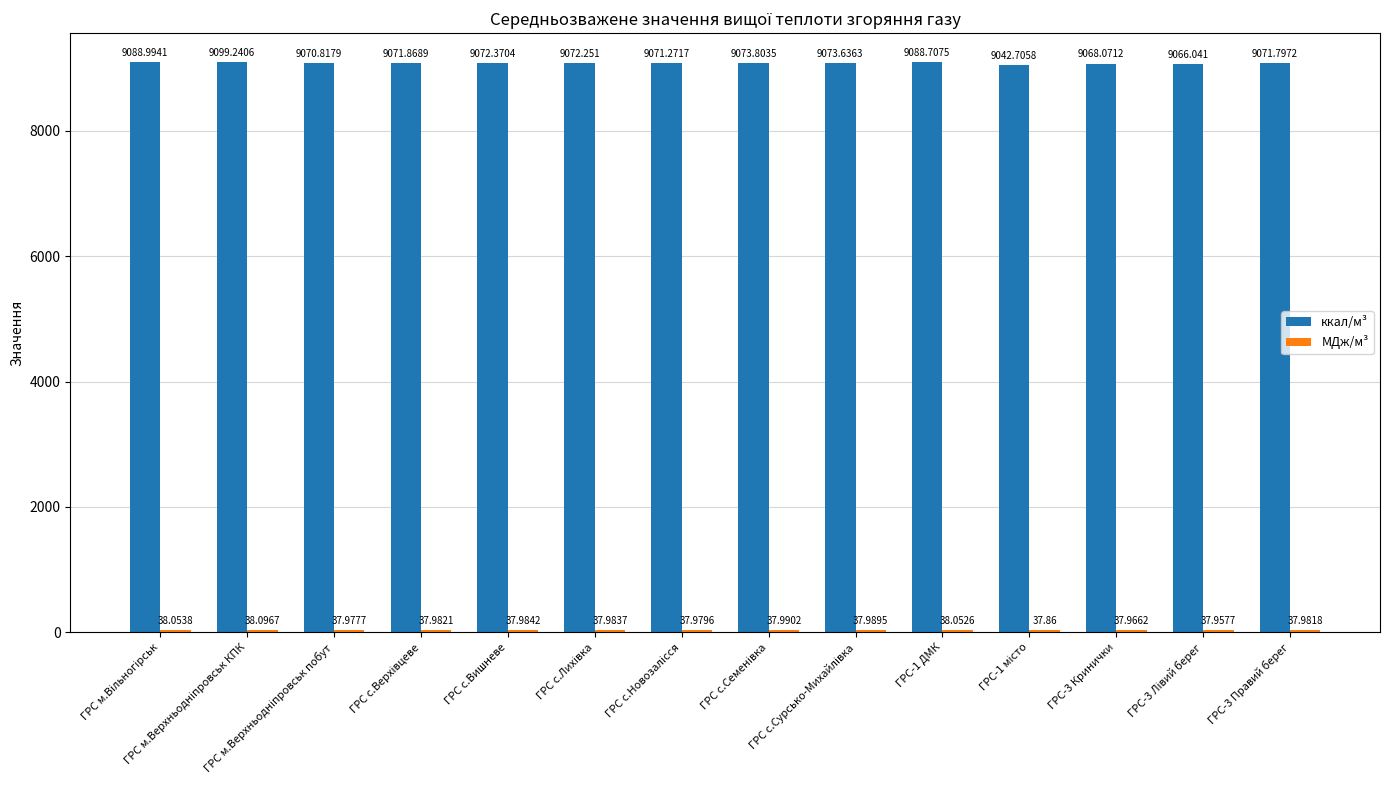

What is the difference between the maximum and minimum values in the ккал/м³ series?

56.5